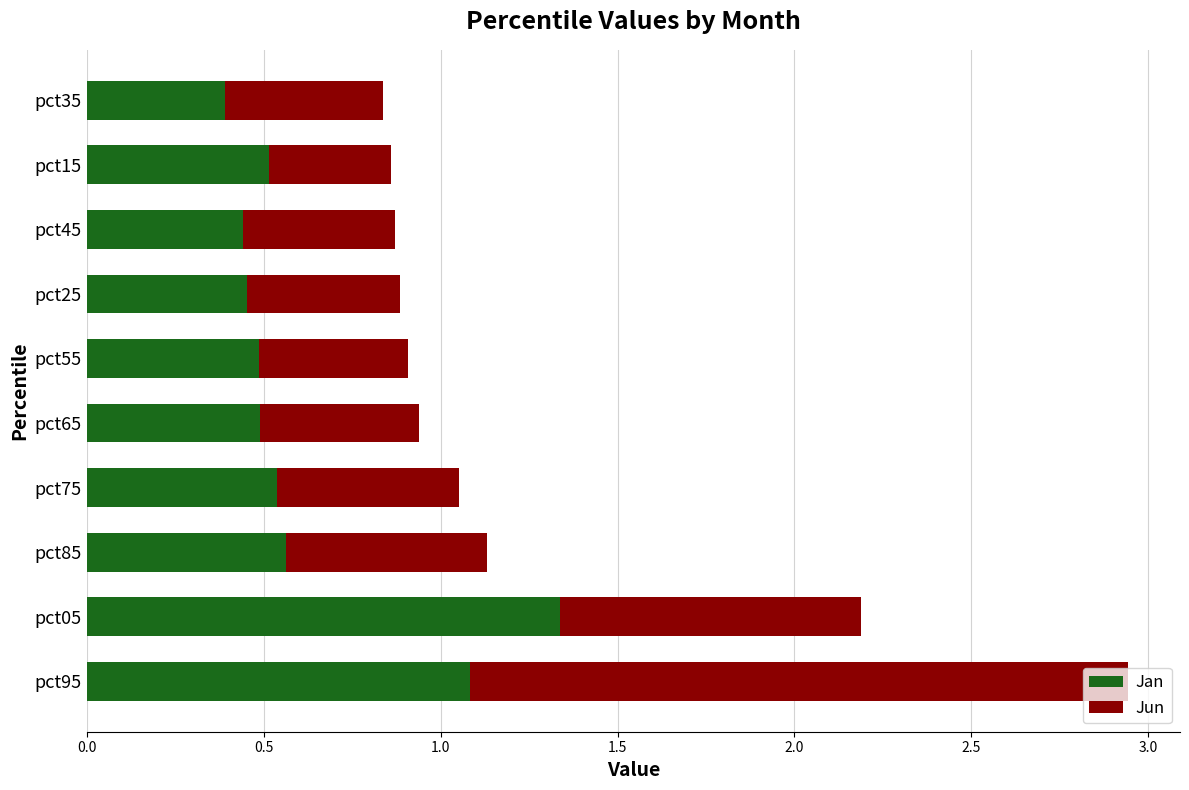

How many categories are shown in the chart?

10